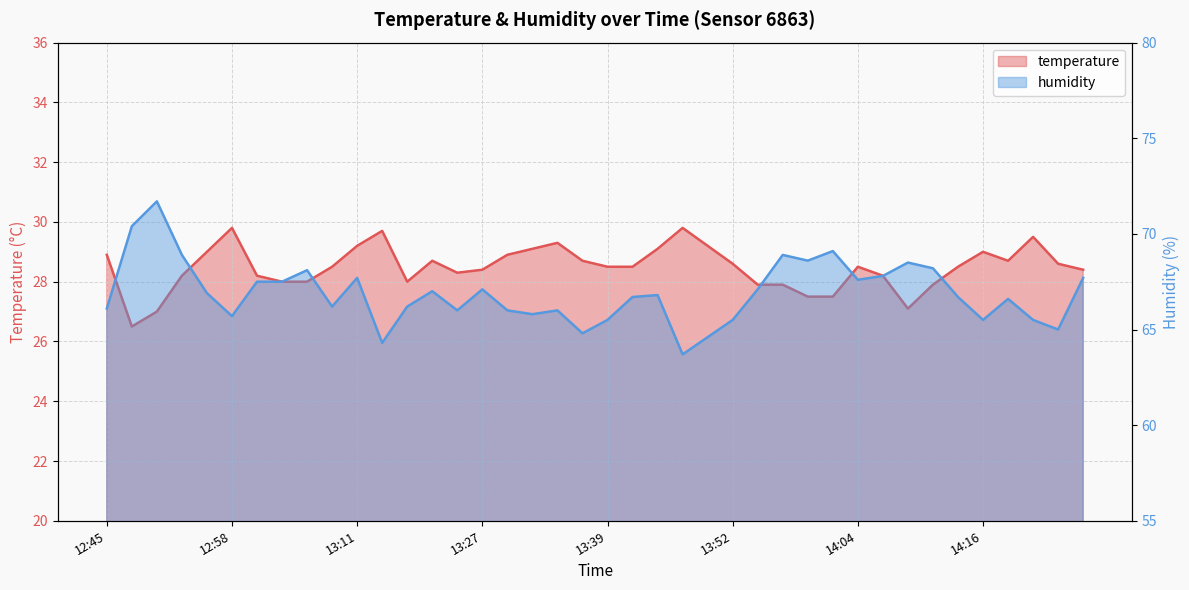

What is the label of the 37th point from the right?

12:53